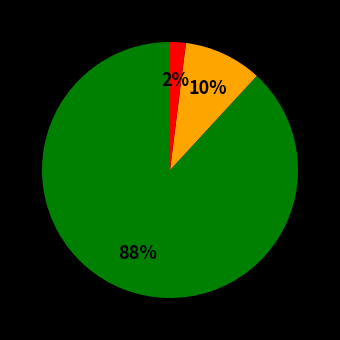

How many segments does this pie chart have?

3